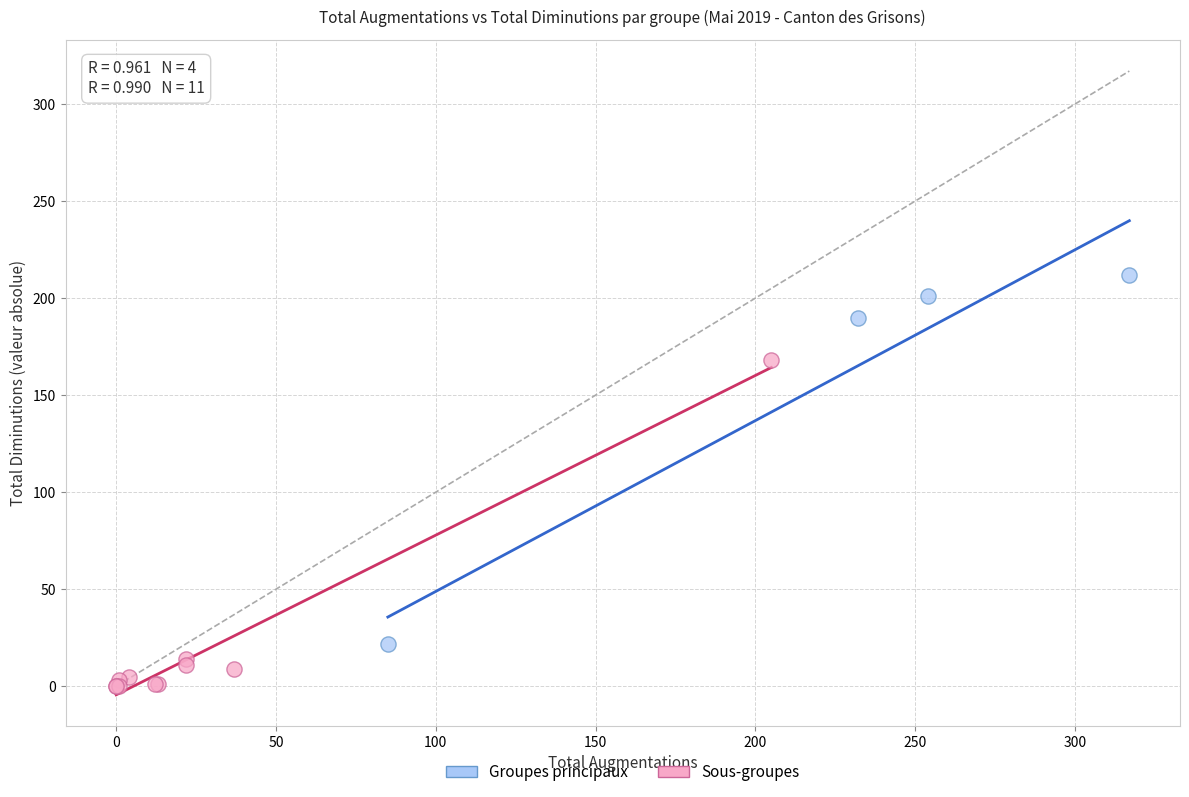

Which series has the largest Y range (max minus min)?

Groupes principaux